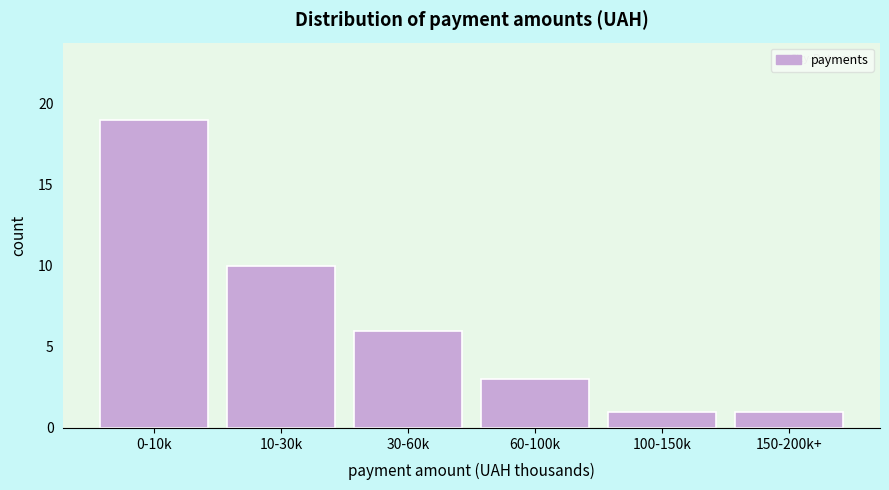

Reading left to right, transcribe all the data shown in this chart.

19	10	6	3	1	1